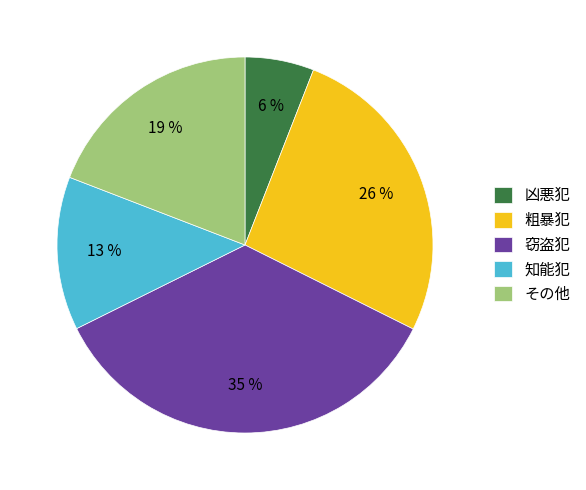

Is it true that 粗暴犯 is 33% of the pie?

False